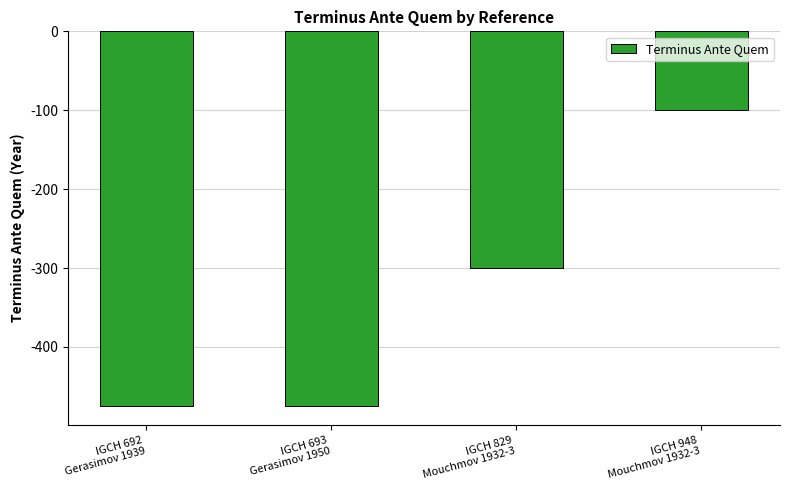

True or false: the data shows -99 at IGCH 693
Gerasimov 1950.

False